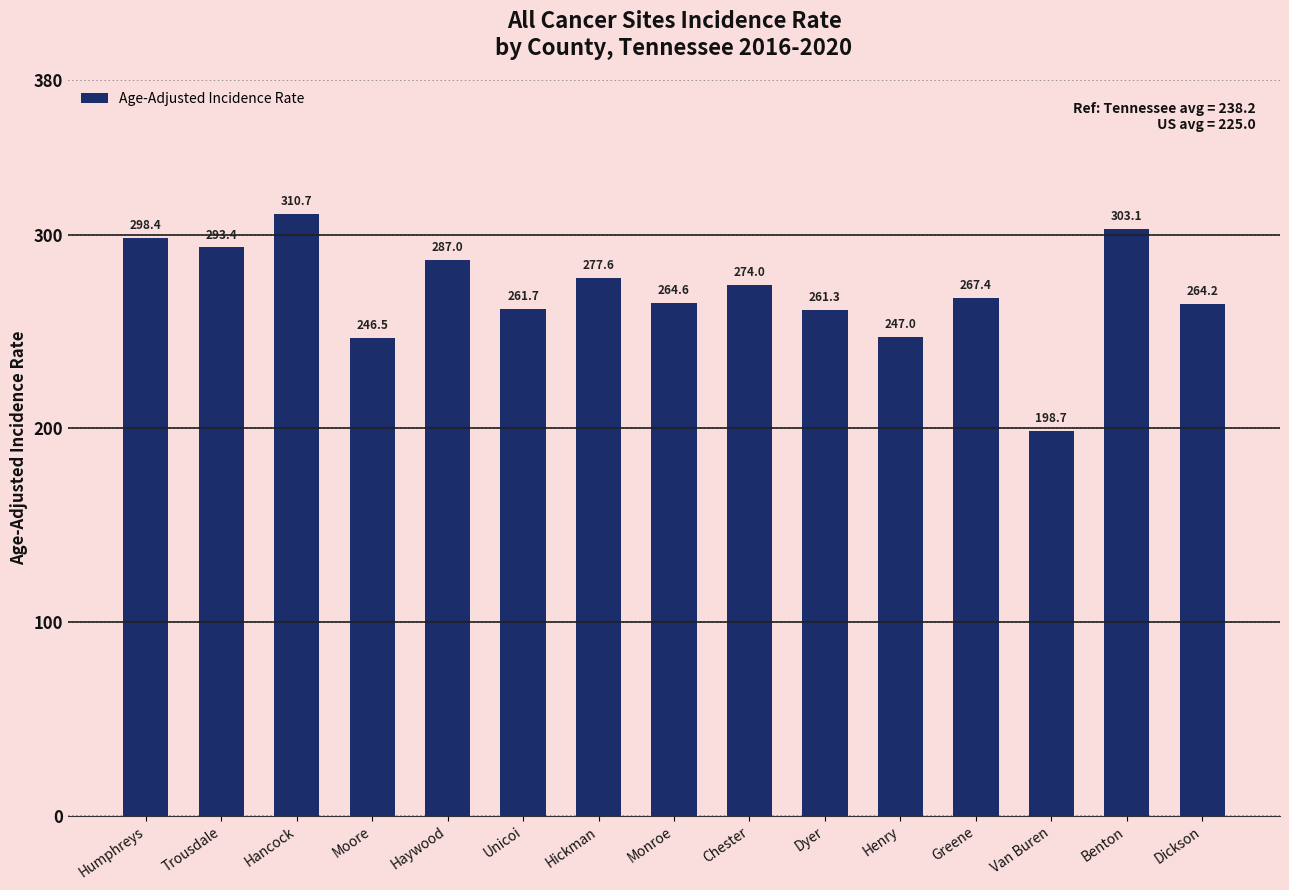

Read the value at Haywood.

287.0